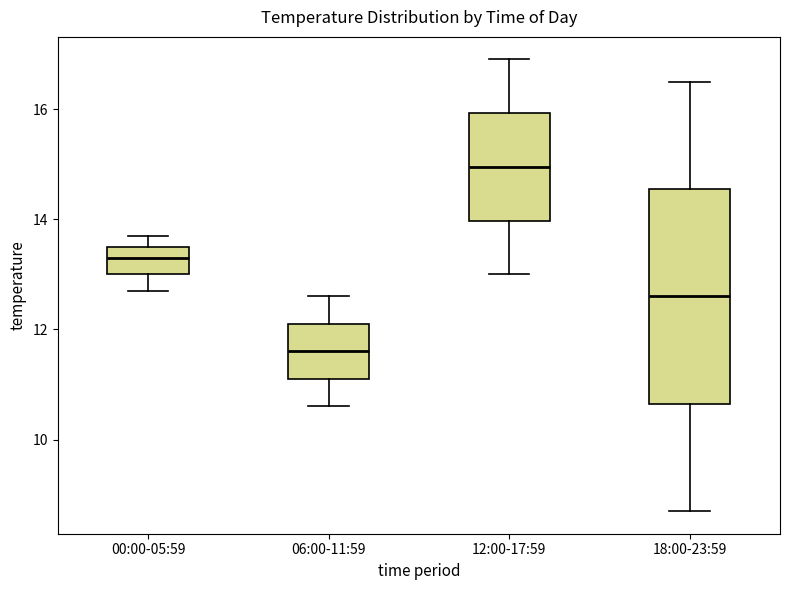

Reading left to right, read every box against the y-axis: the position of its median line, the range the box covers, and the ends of its whiskers. The values are not printed on the chart, so give them approximately, as read against the axis.

00:00-05:59: median 13.4, box 13.0 to 13.6, whiskers 12.8 to 13.8
06:00-11:59: median 11.6, box 11.2 to 12.2, whiskers 10.6 to 12.6
12:00-17:59: median 15.0, box 14.0 to 16.0, whiskers 13.0 to 17.0
18:00-23:59: median 12.6, box 10.6 to 14.6, whiskers 8.8 to 16.6